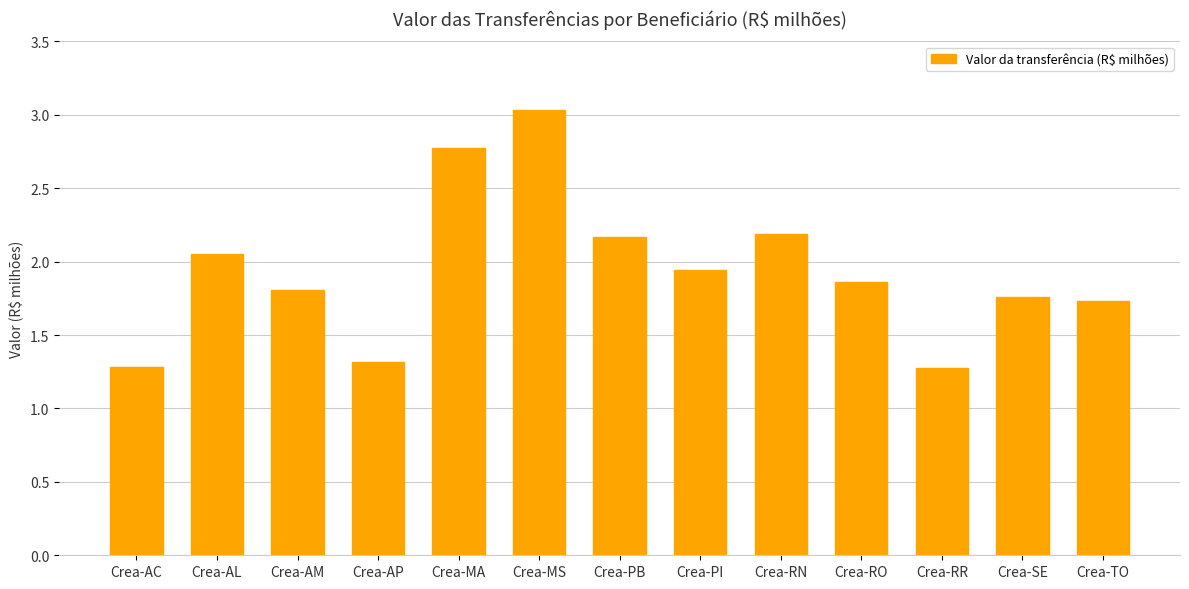

What is the label of the 2nd bar from the right?

Crea-SE